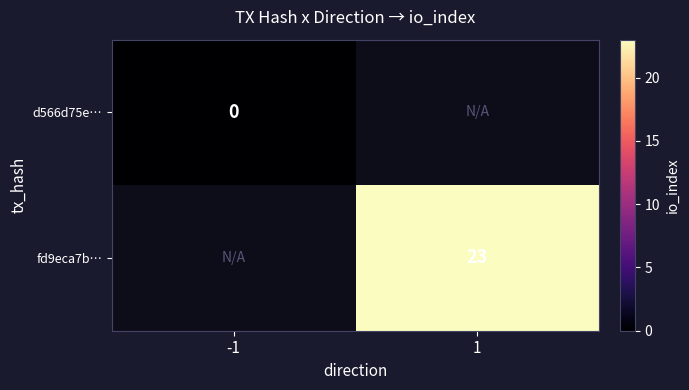

True or false: fd9eca7b… has a value of 16 at 1.

False